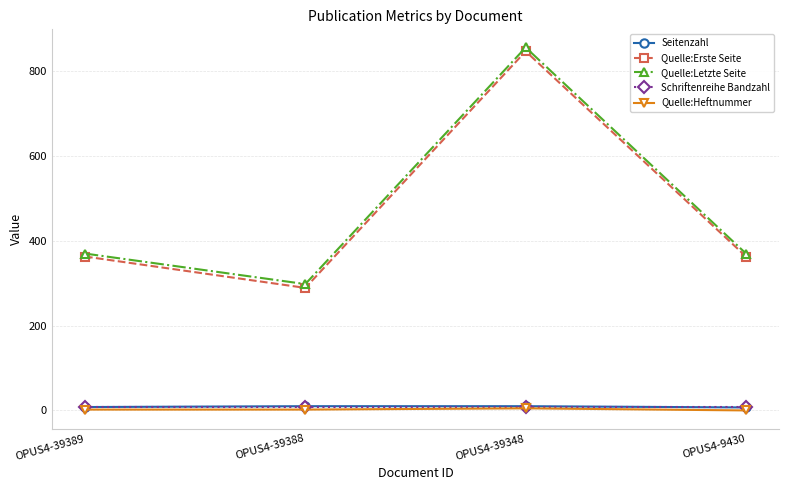

True or false: Schriftenreihe Bandzahl has more than 2 interior local peaks.

False